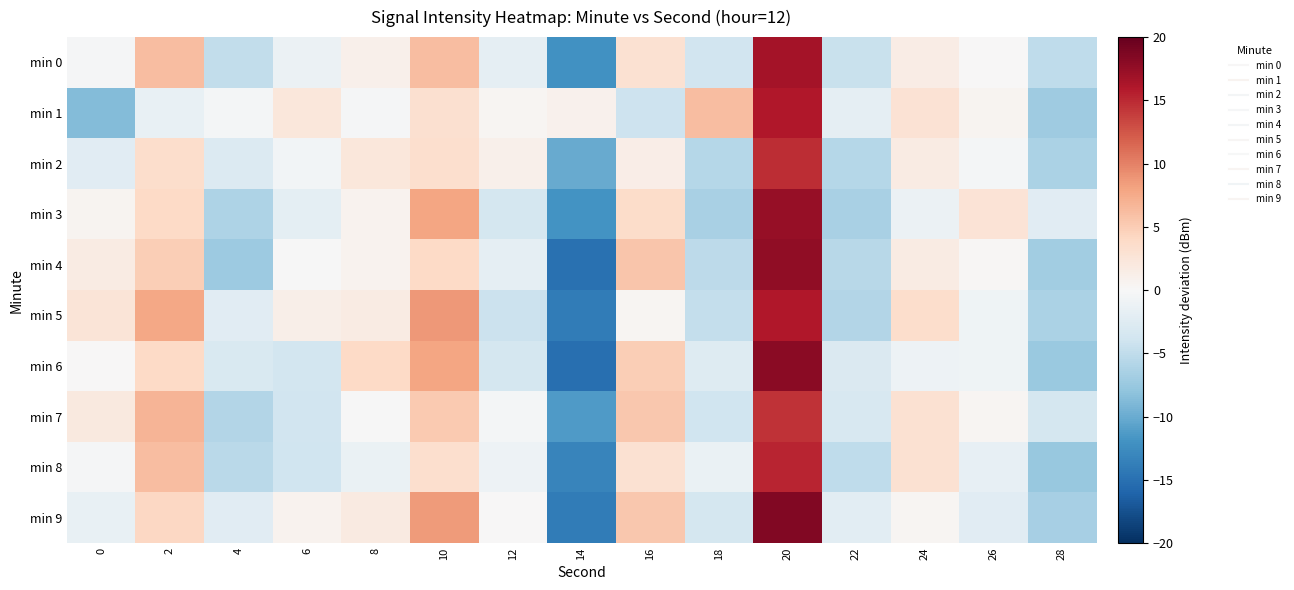

What is the total value across all series at 20?

164.8